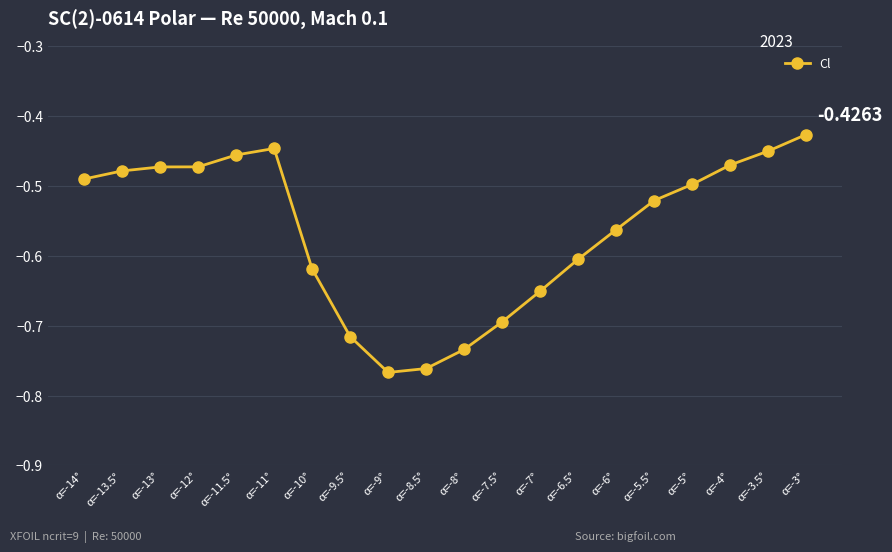

What is the difference between the maximum and second lowest values?

0.3